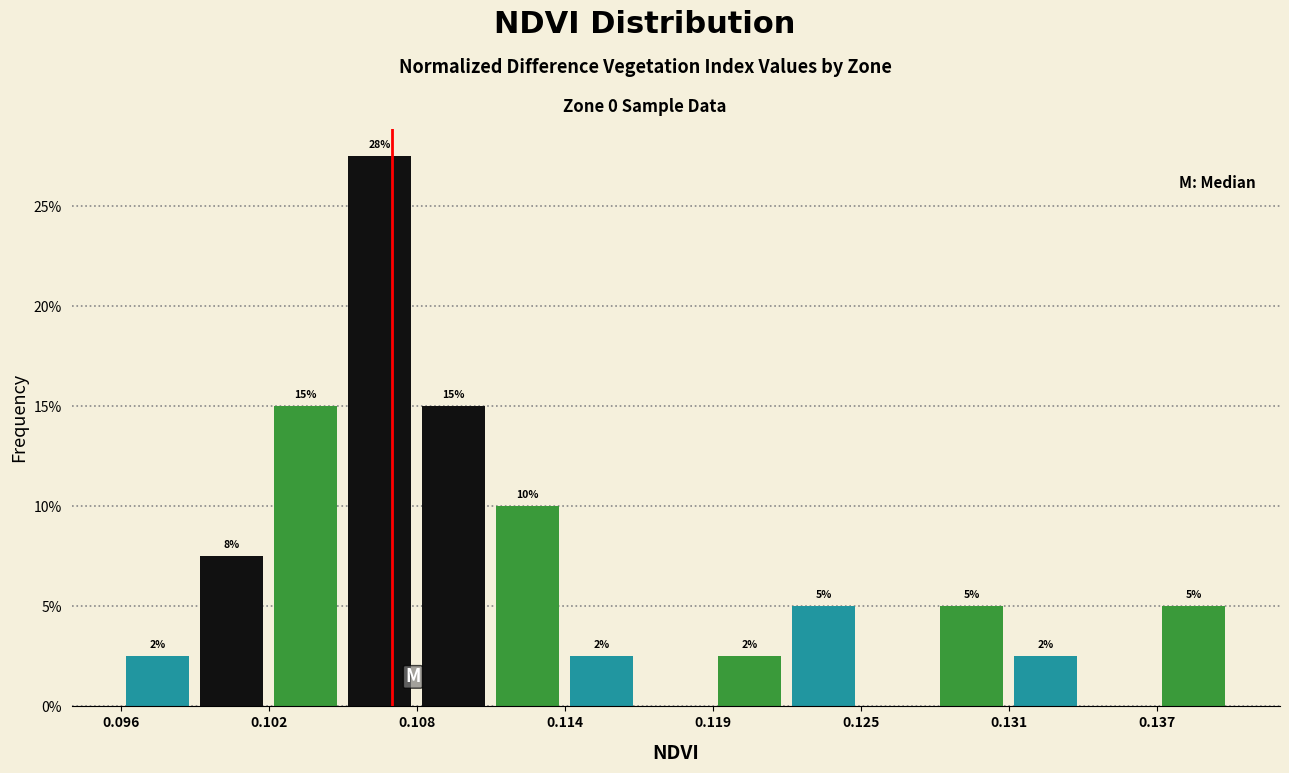

Read against the x-axis, roughly where is the centre of the tallest bar?

0.106